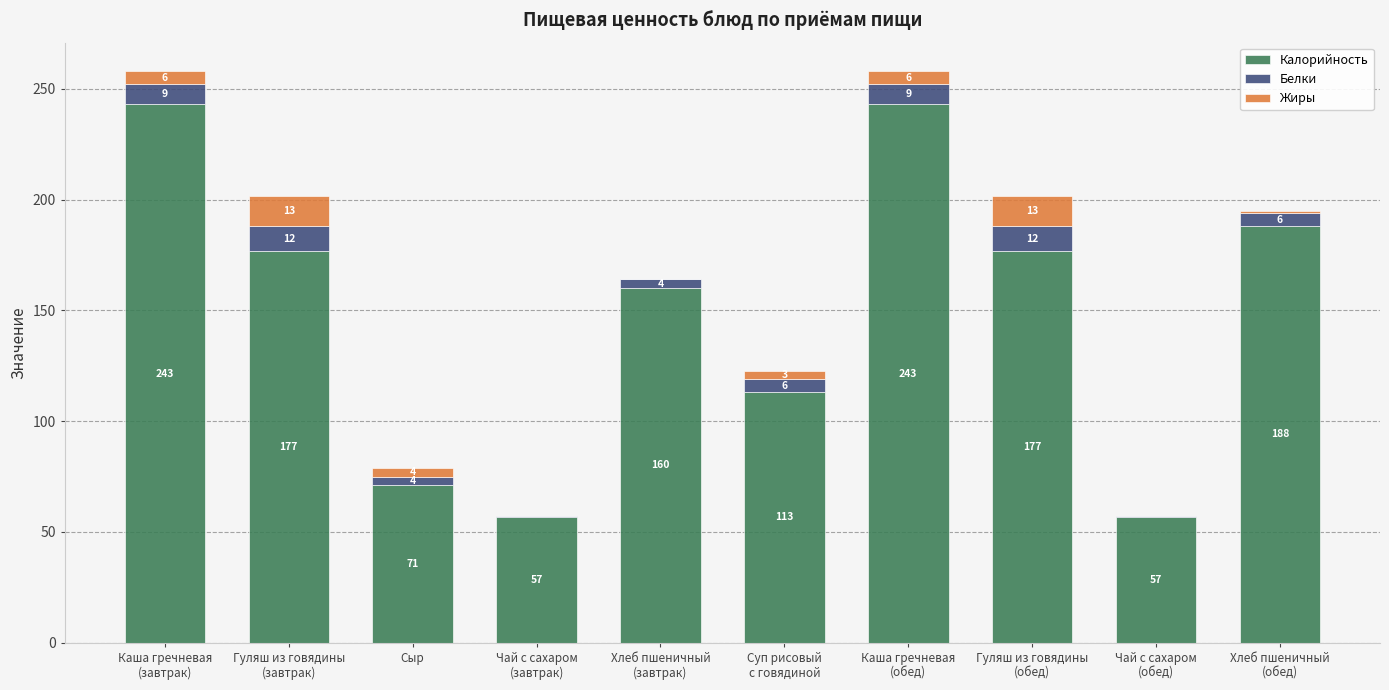

How many series are shown in this chart?

3